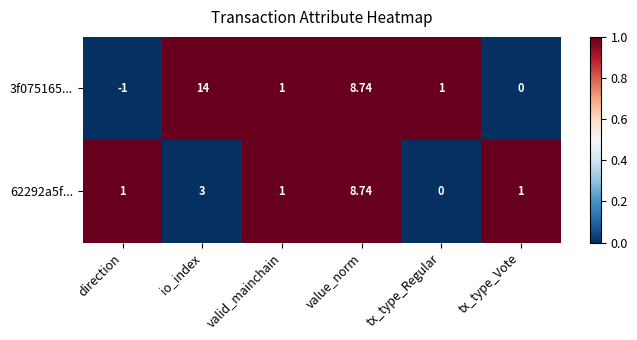

Is the value of 3f075165... at tx_type_Vote greater than the value of 62292a5f... at io_index?

No